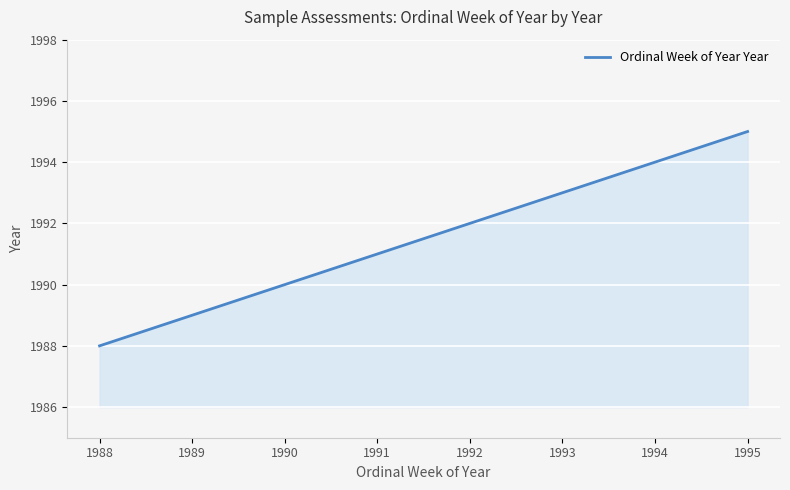

What is the smallest value displayed?

1988.0